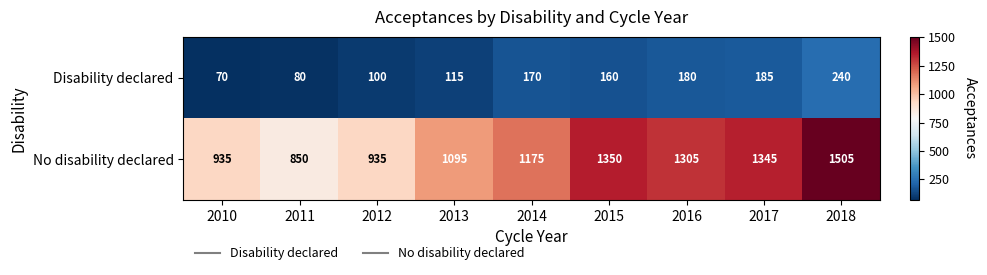

Reading left to right, extract all data points from this chart.

Disability declared: 2010=70	2011=80	2012=100	2013=115	2014=170	2015=160	2016=180	2017=185	2018=240
No disability declared: 2010=935	2011=850	2012=935	2013=1095	2014=1175	2015=1350	2016=1305	2017=1345	2018=1505